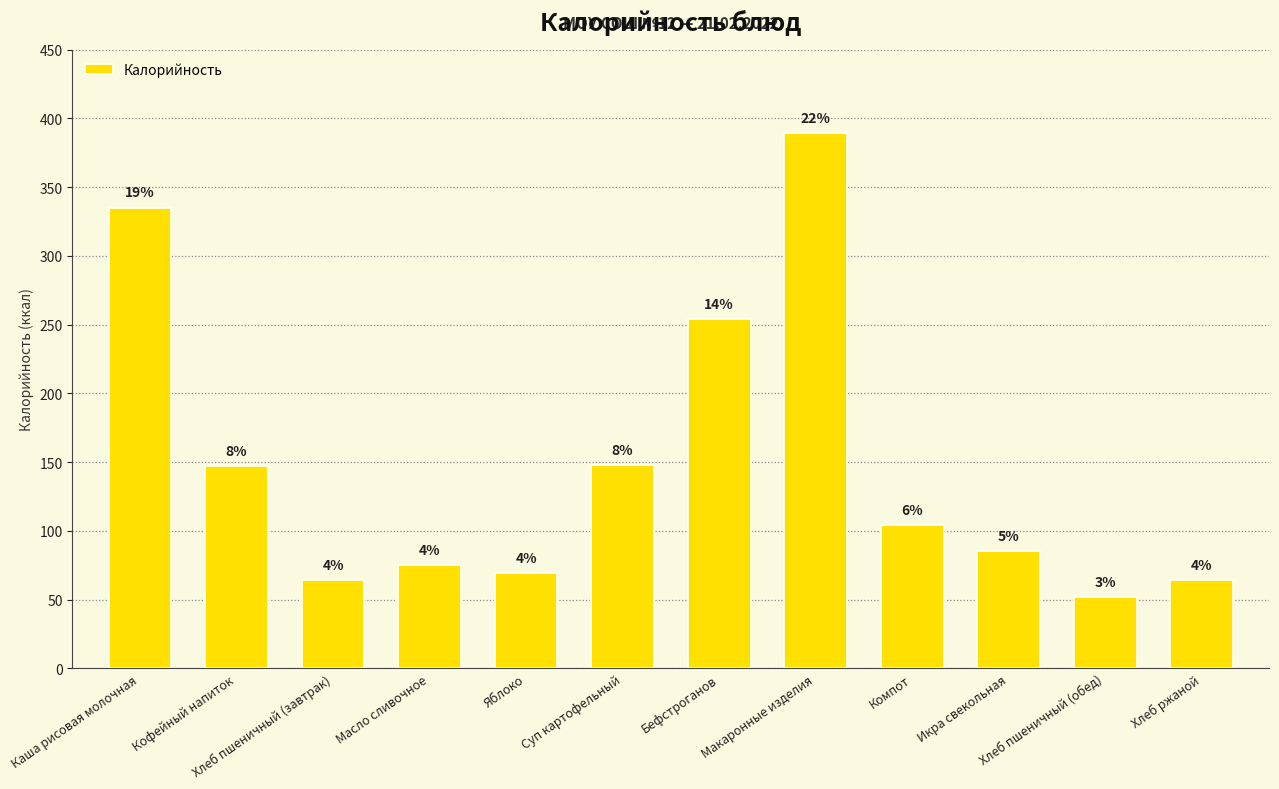

Are the bars horizontal?

No